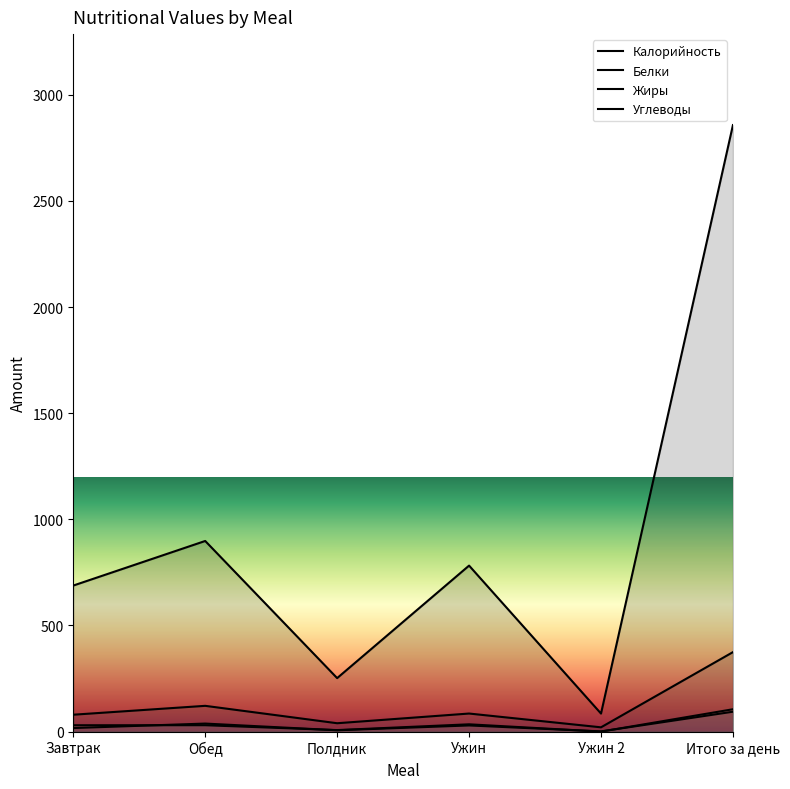

Which series has the largest range (max minus min)?

Калорийность